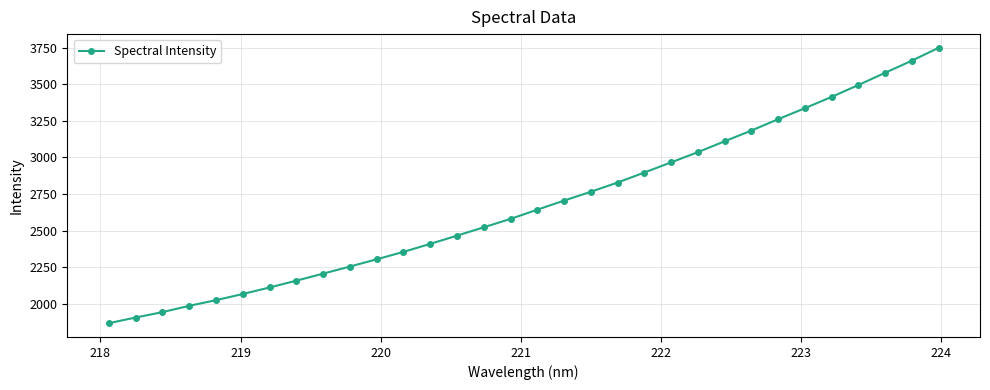

What is the sum of all values?

85776.2